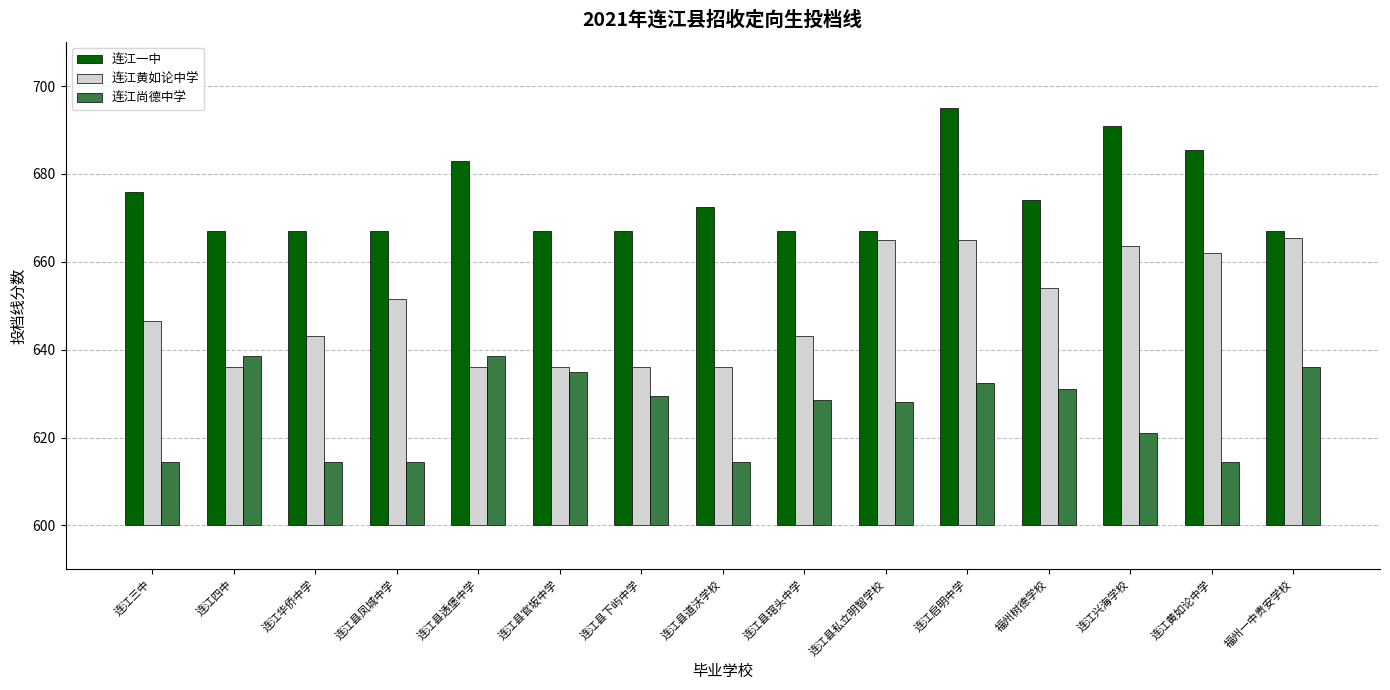

Rank the series by their maximum value, from highest to lowest.

连江一中, 连江黄如论中学, 连江尚德中学